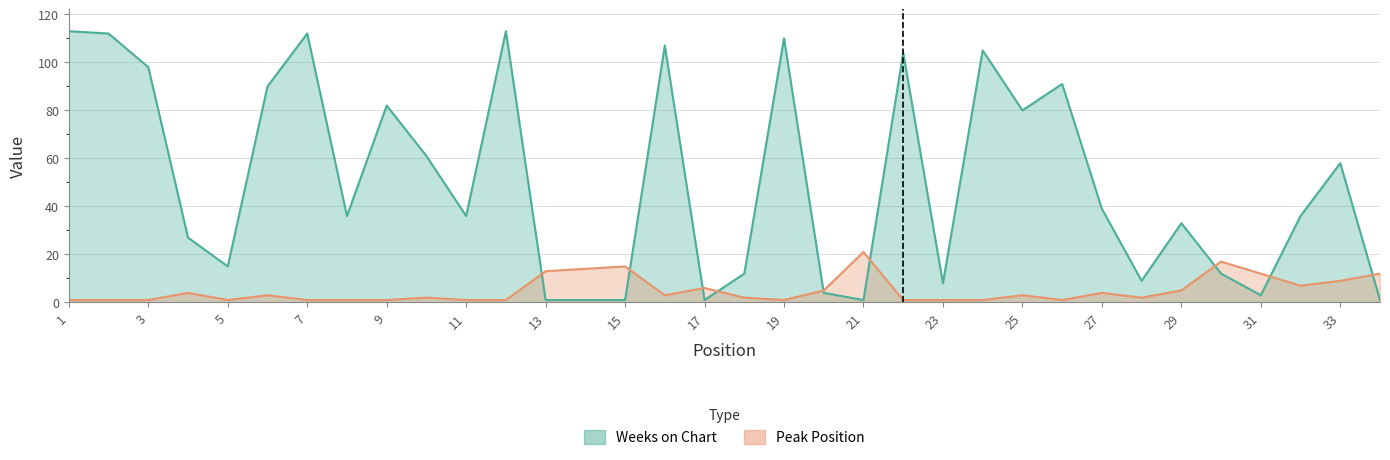

Where is the first local maximum for Peak Position?

4